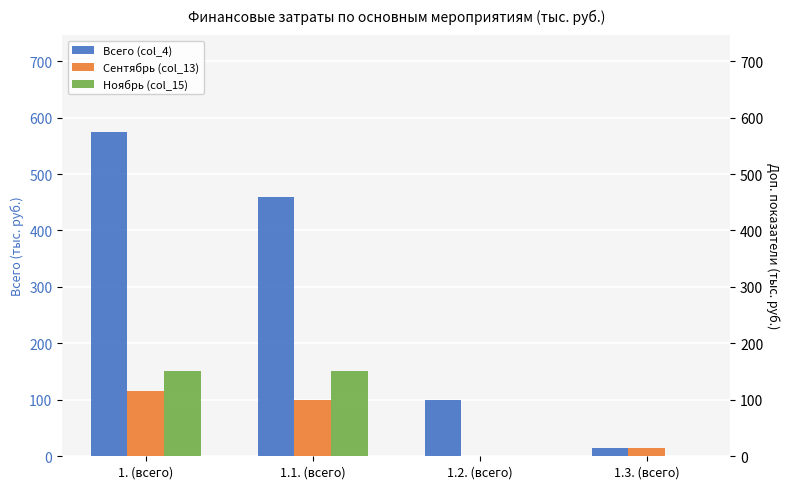

How many distinct data groups are displayed?

3